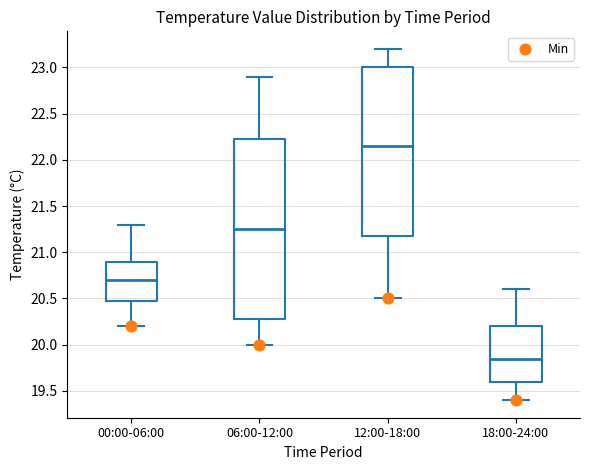

Reading left to right, read every box against the y-axis: the position of its median line, the range the box covers, and the ends of its whiskers. The values are not printed on the chart, so give them approximately, as read against the axis.

00:00-06:00: median 20.70, box 20.50 to 20.90, whiskers 20.20 to 21.30
06:00-12:00: median 21.25, box 20.30 to 22.25, whiskers 20.00 to 22.90
12:00-18:00: median 22.15, box 21.20 to 23.00, whiskers 20.50 to 23.20
18:00-24:00: median 19.85, box 19.60 to 20.20, whiskers 19.40 to 20.60